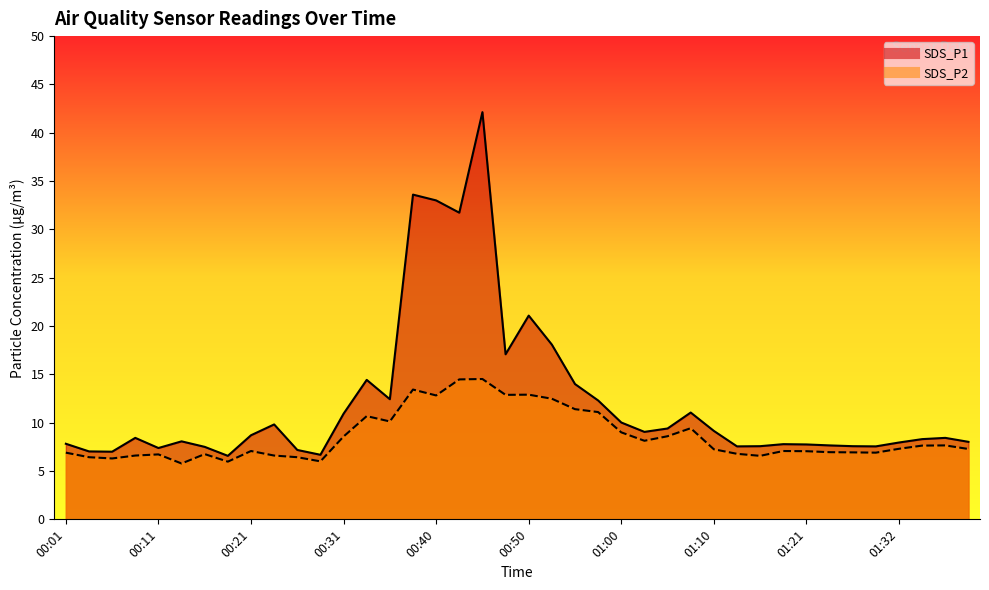

What are all the series names shown in the legend?

SDS_P1, SDS_P2